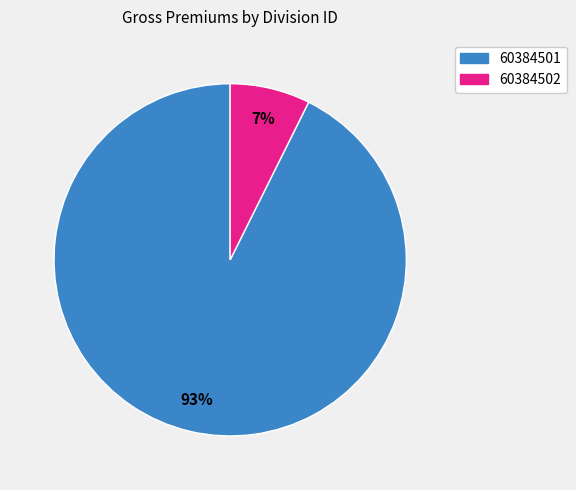

To the nearest percent, what is the average slice percentage?

50%